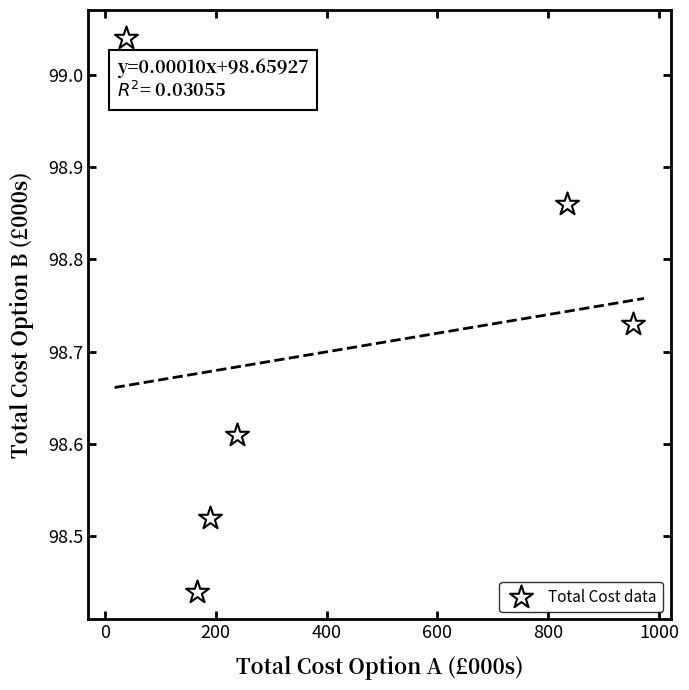

What is the average X value?

403.3